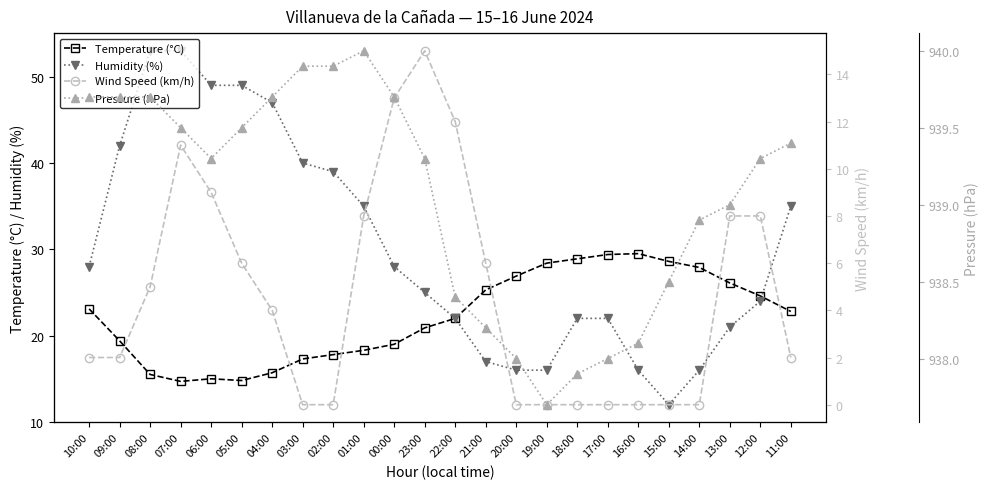

What is the minimum value for Humidity (%)?

12.0